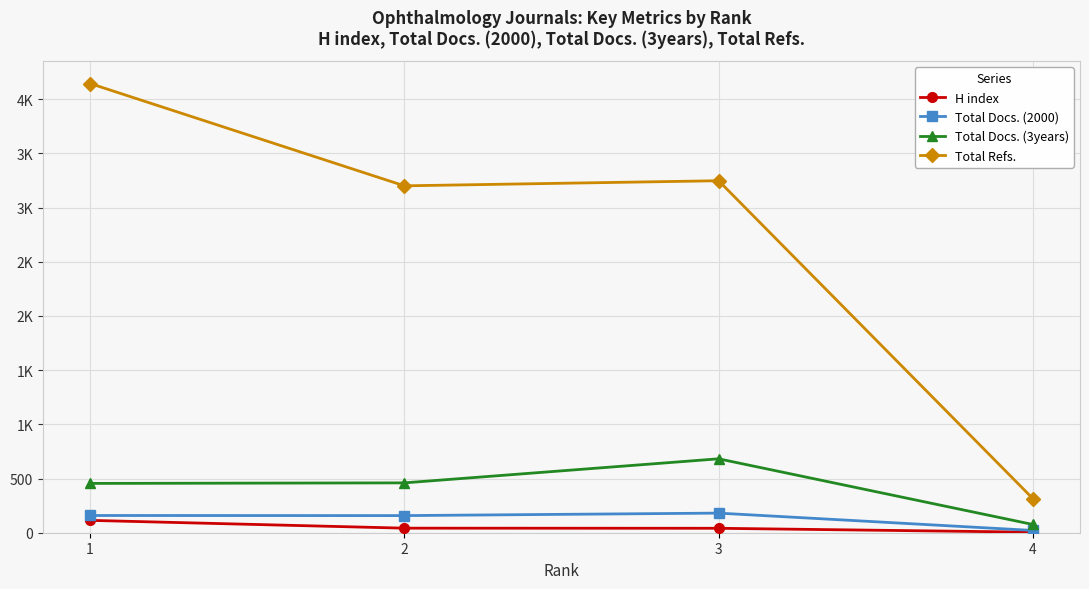

Where is Total Refs. nearest to the value 2230?

2